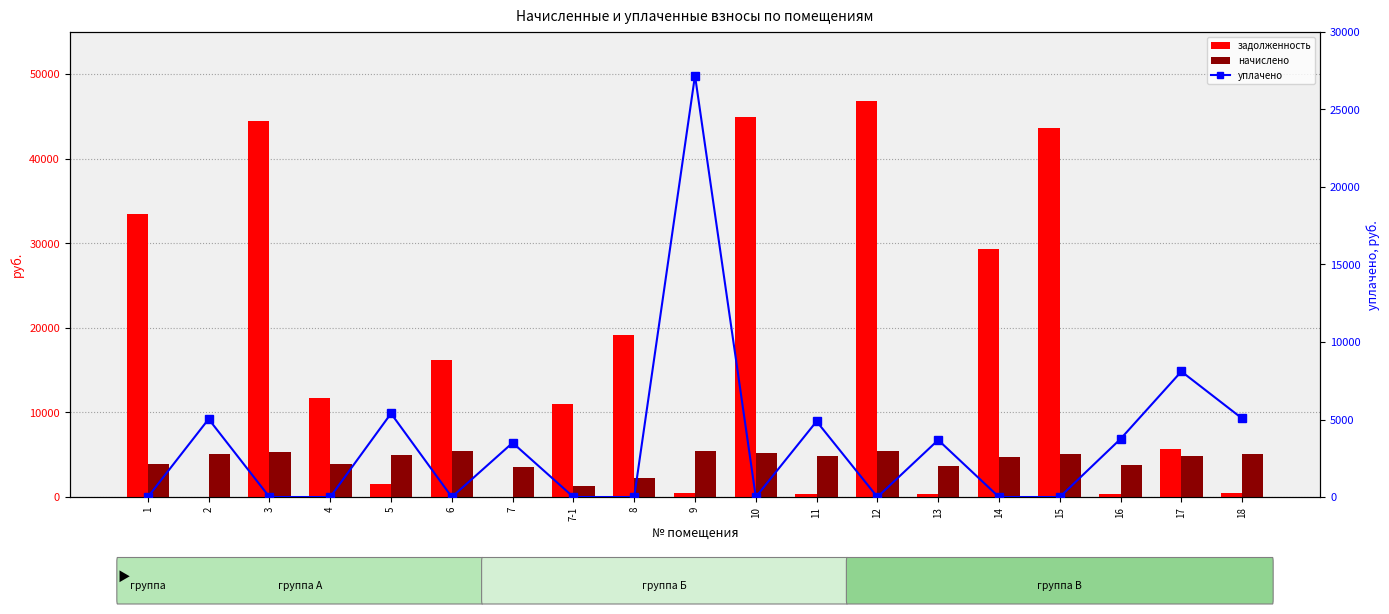

What is the difference between the second highest and second lowest values in the уплачено series?

8100.0